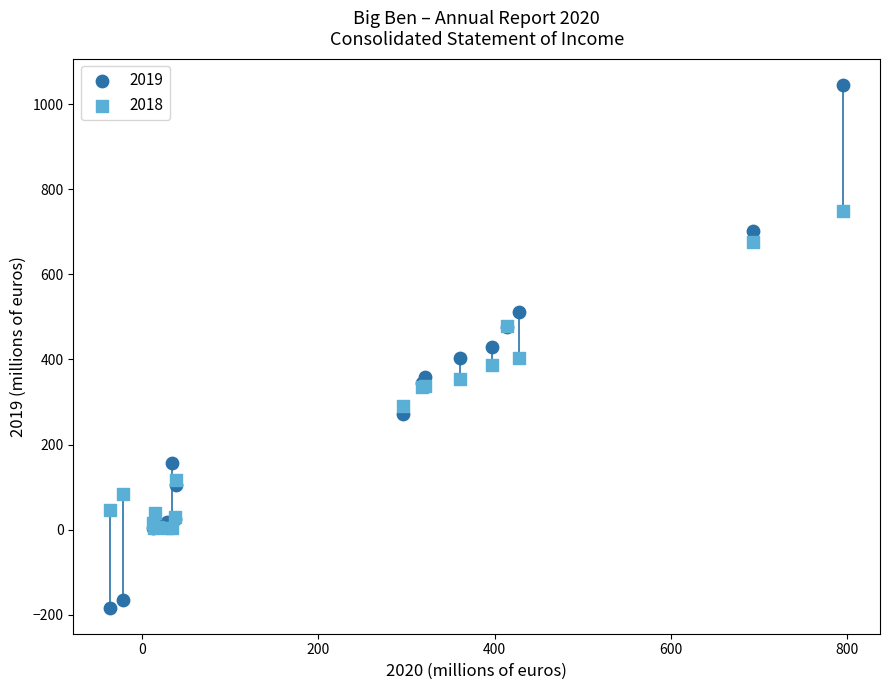

What is the X range (max minus min) for the scatter plot?

832.4